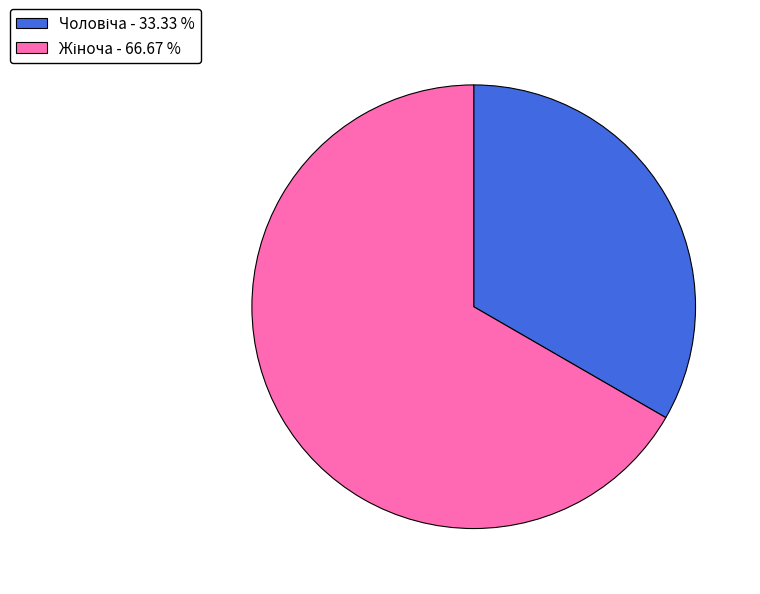

Does any single category account for the majority?

Yes